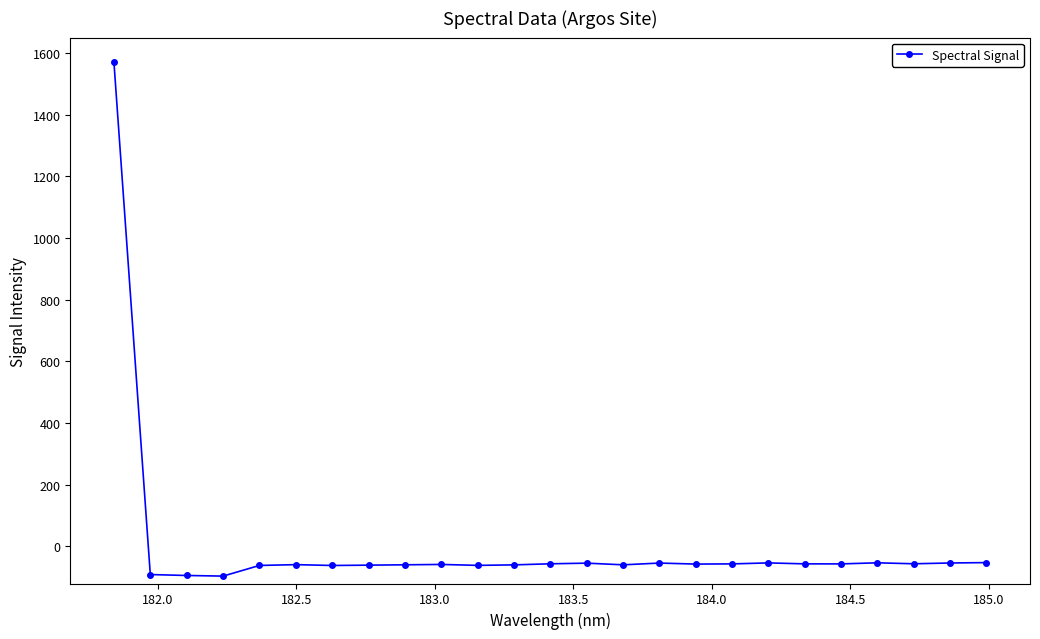

What is the difference between the maximum and minimum values?

1667.3